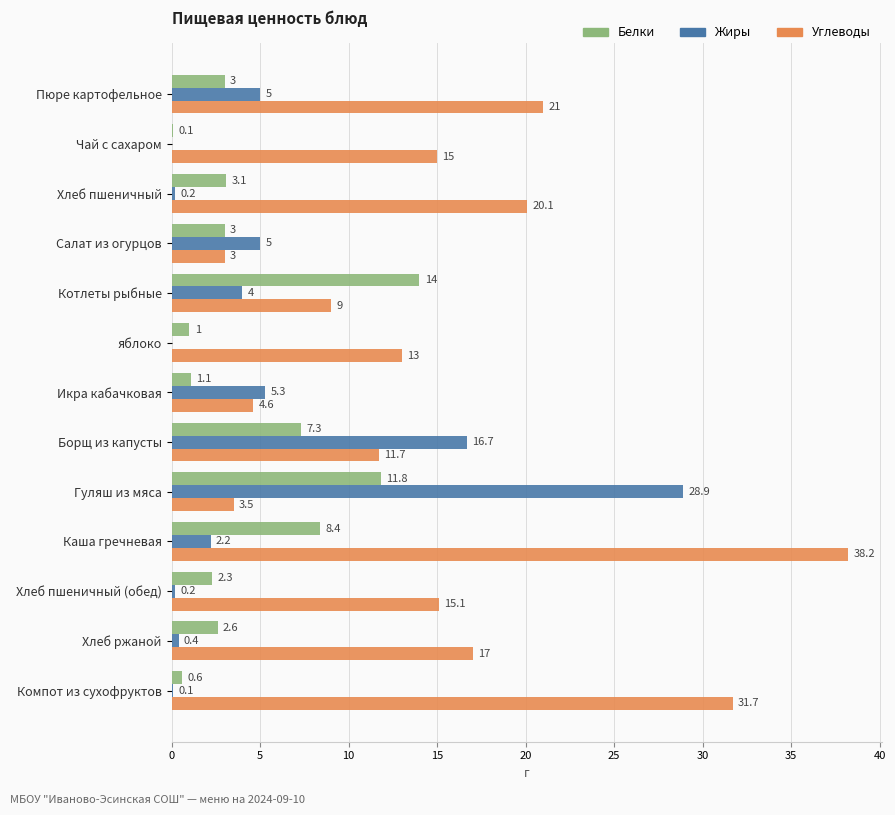

Which series has the largest total across all categories?

Углеводы